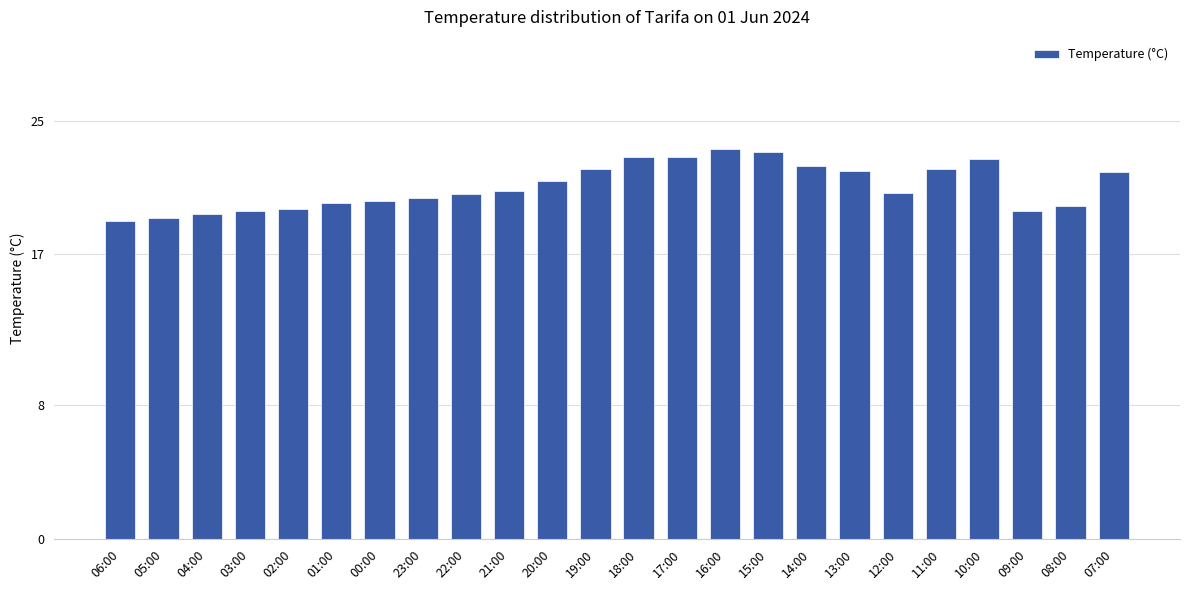

What is the label of the 12th bar from the right?

18:00